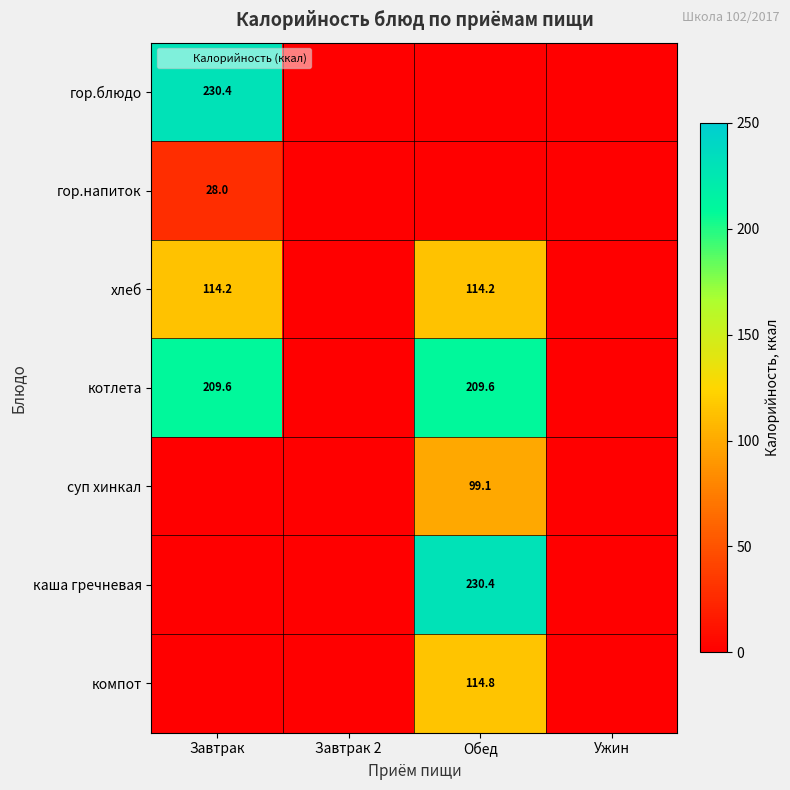

What is the highest value of the каша гречневая series?

230.4